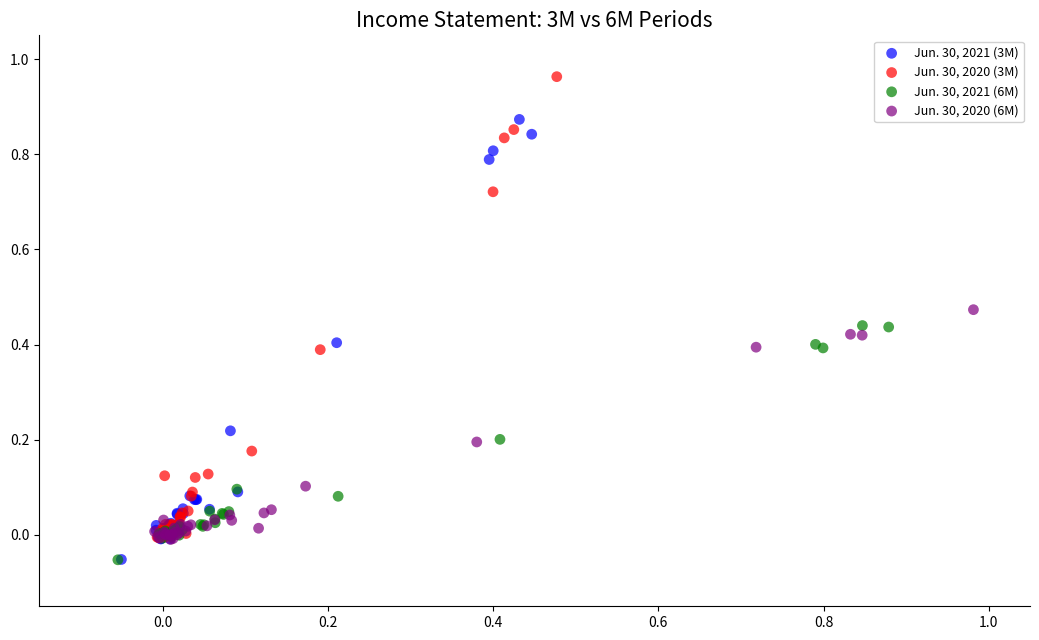

Which series contains the highest Y value?

Jun. 30, 2020 (3M)